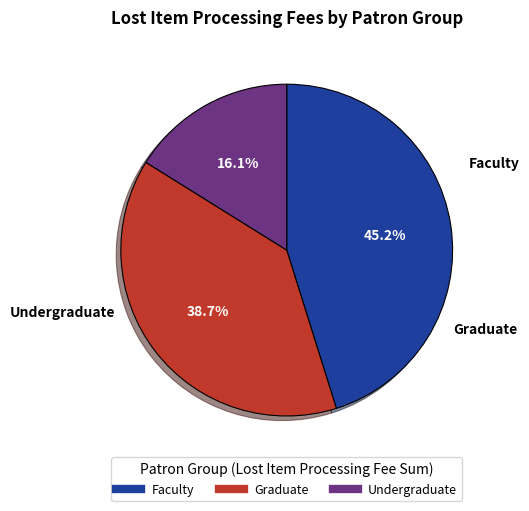

Is there any slice that represents more than half of the pie?

No